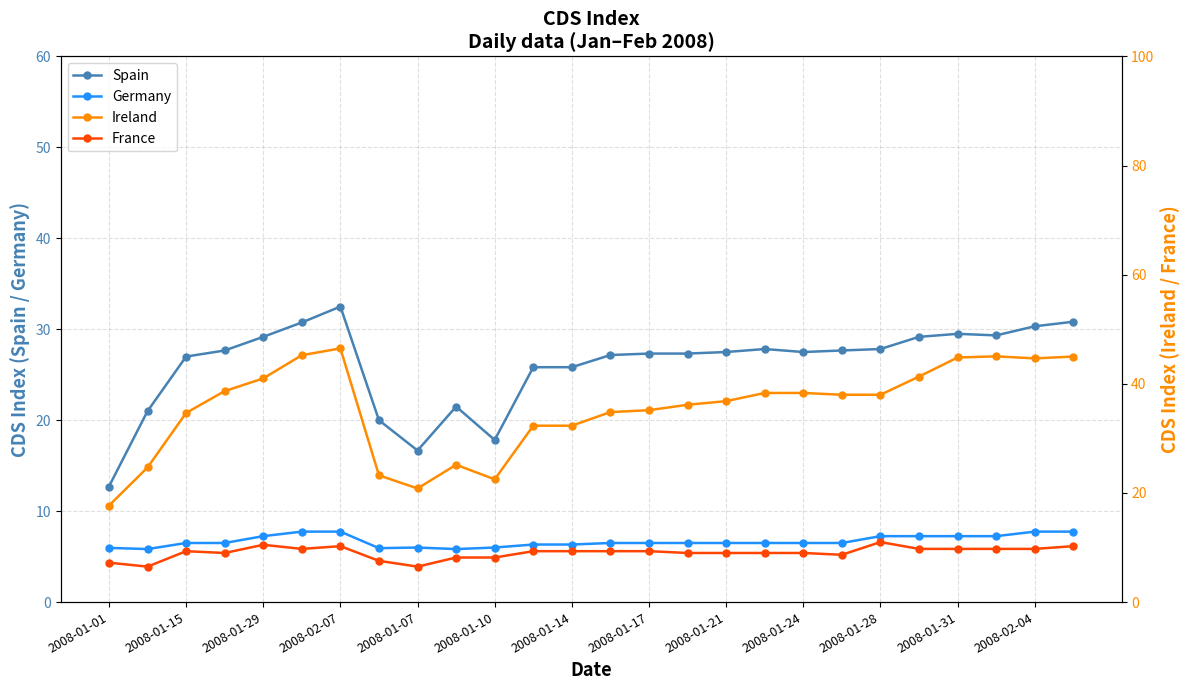

True or false: Germany has a value of 2.9 at 2008-01-10.

False